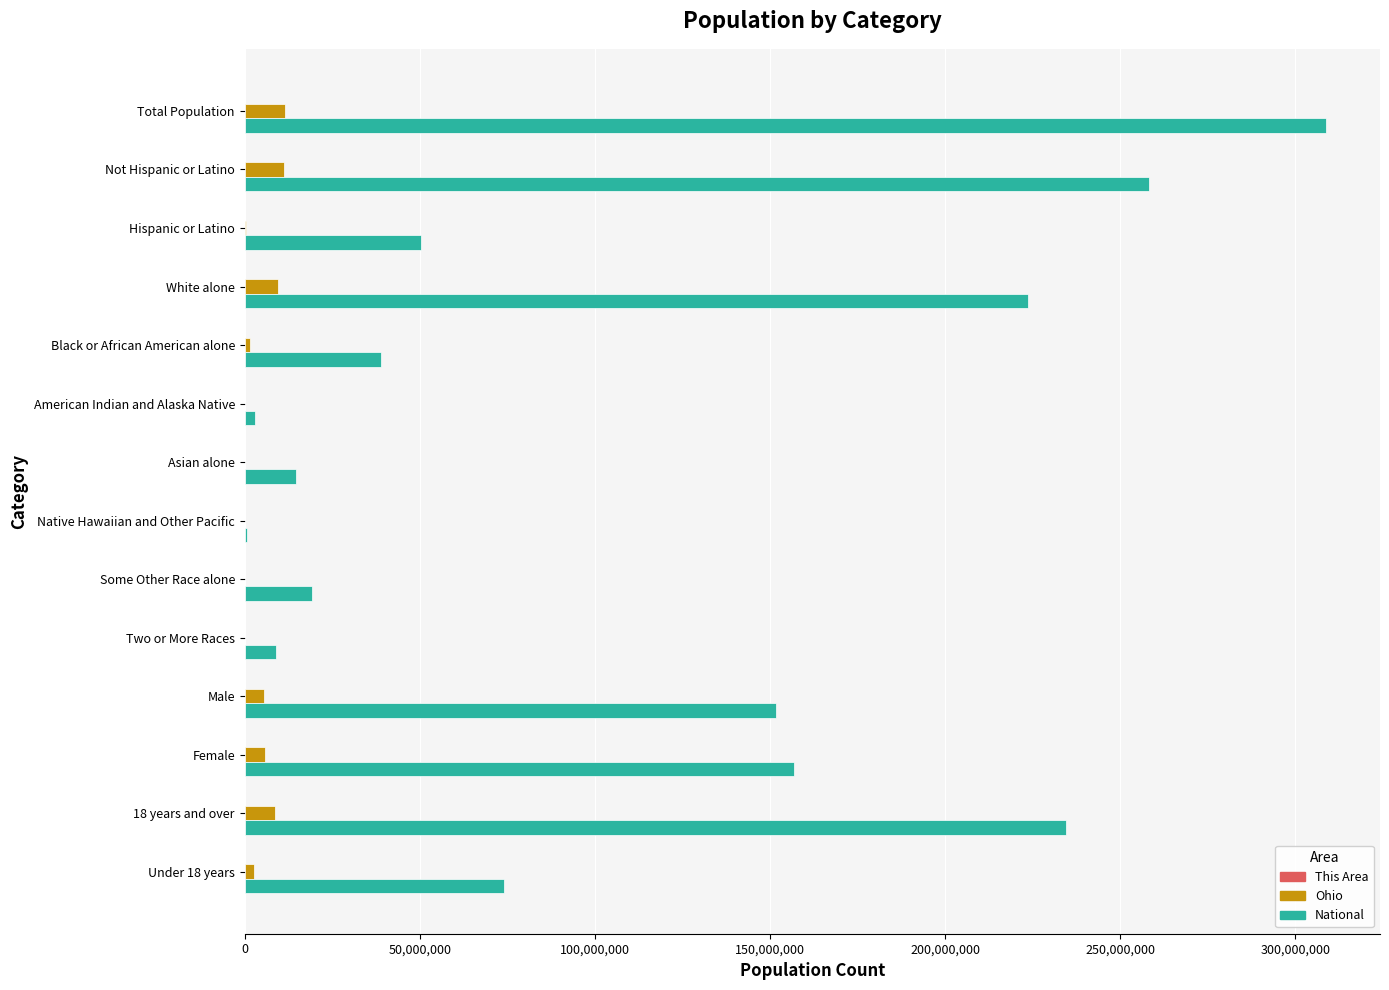

Is it true that National equals 19107368 at Some Other Race alone?

True